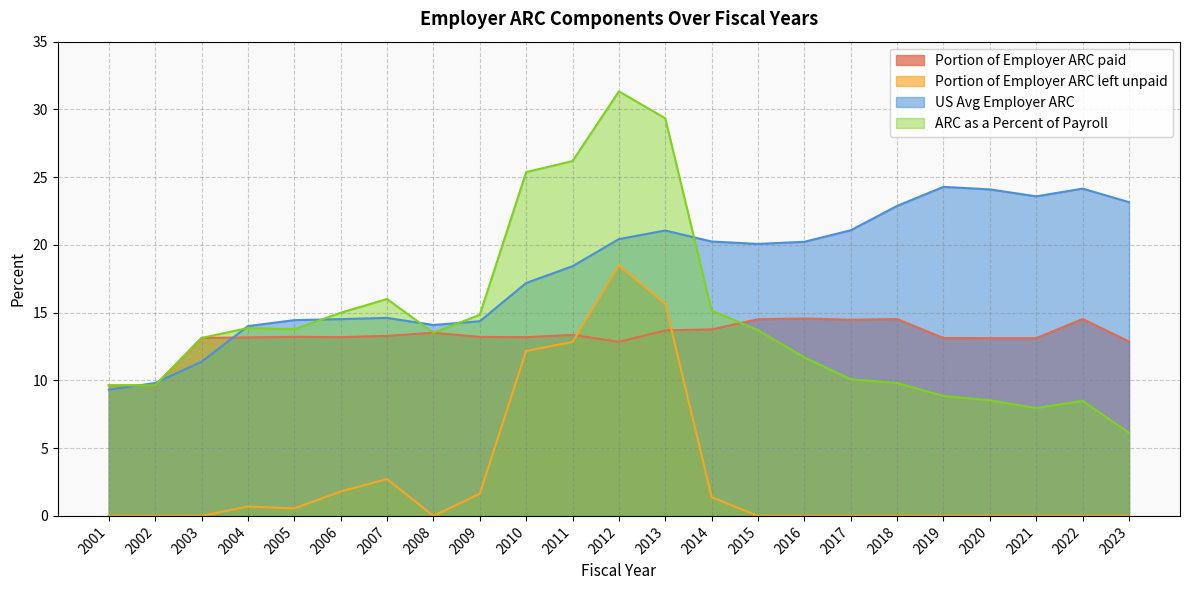

At which category does Portion of Employer ARC left unpaid reach its first local peak?

2004